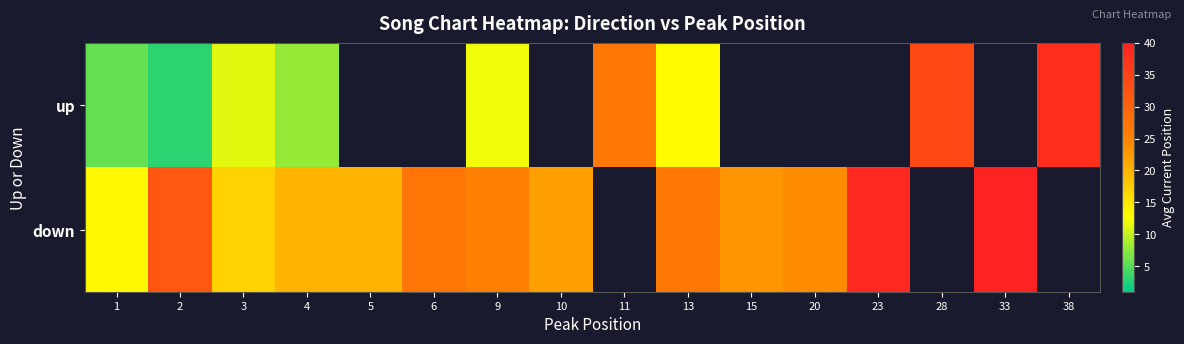

What is the greatest value displayed?

40.0